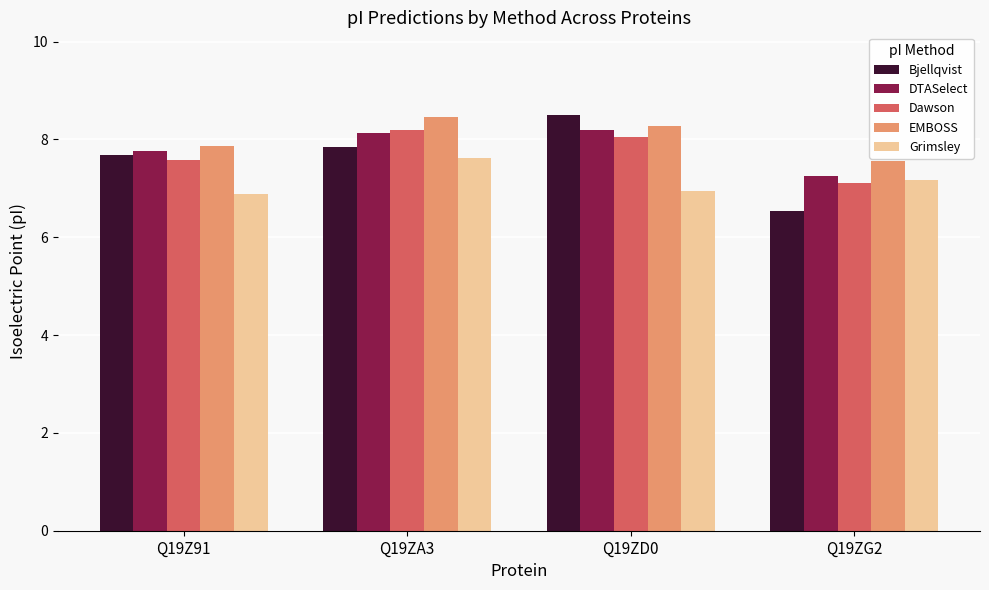

How many bars are there in total?

20